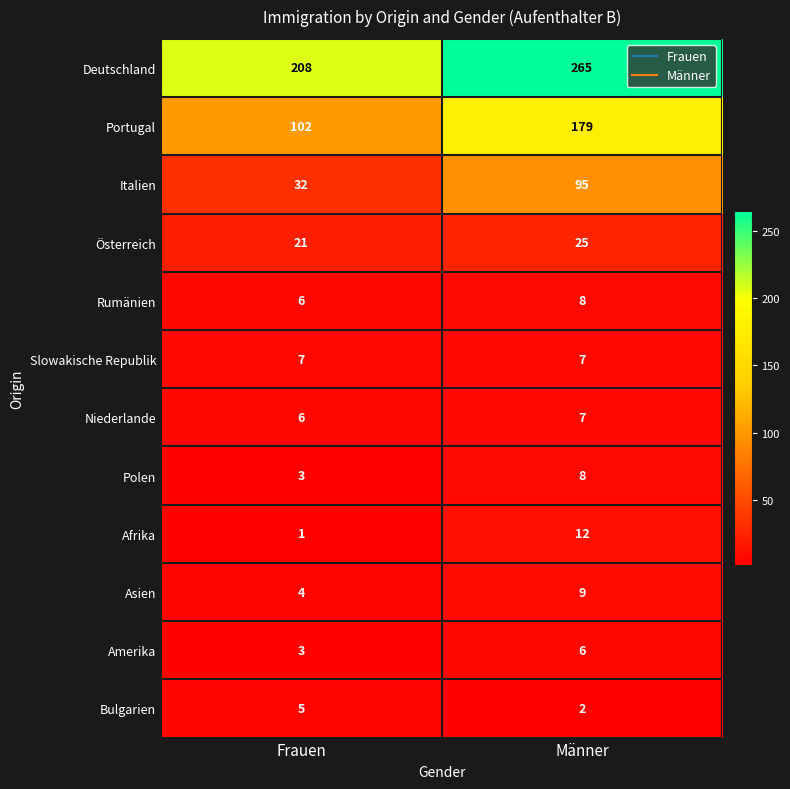

Is it true that Afrika equals 21 at Männer?

False